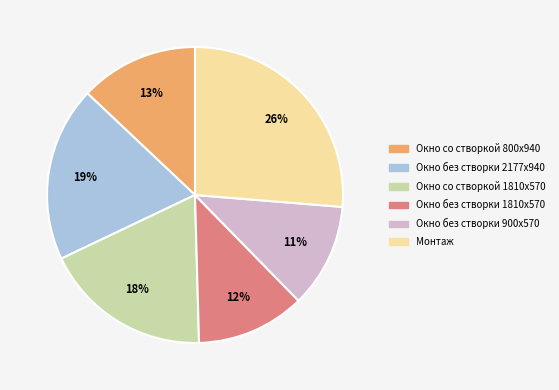

How many slices are in this pie chart?

6